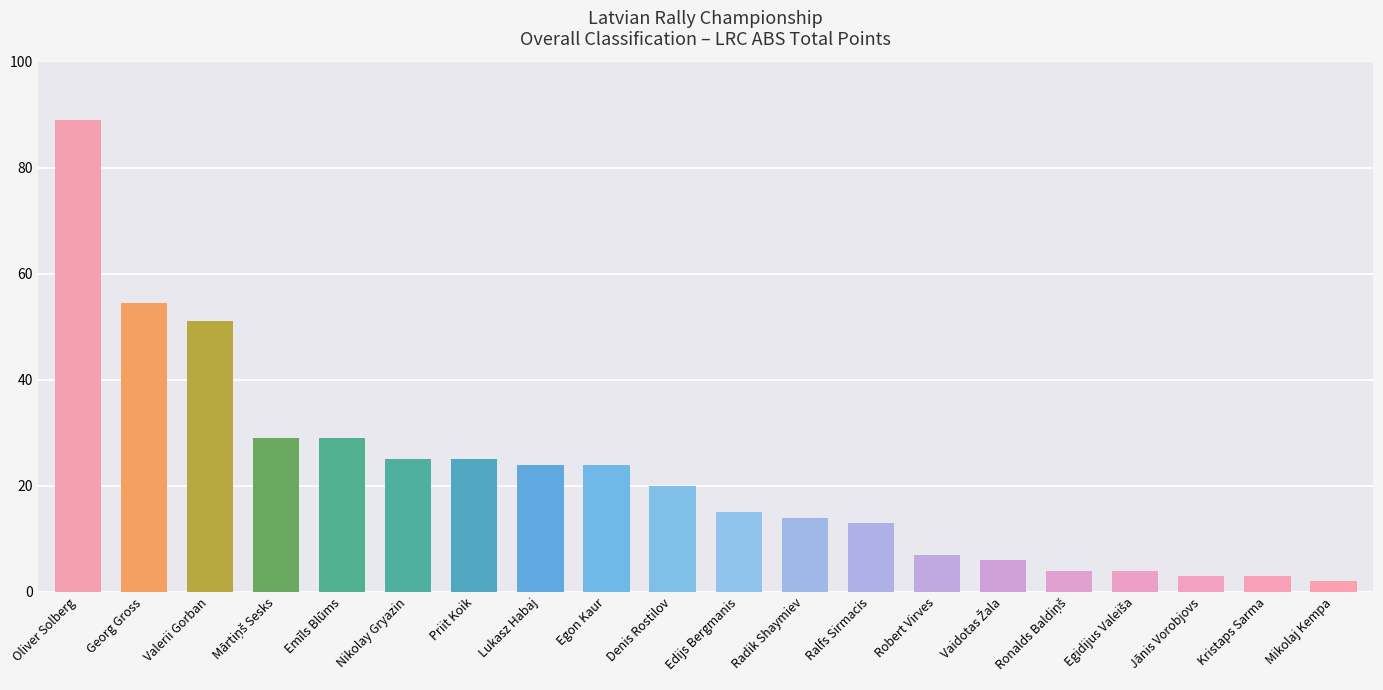

What is the sum of all values?

441.5